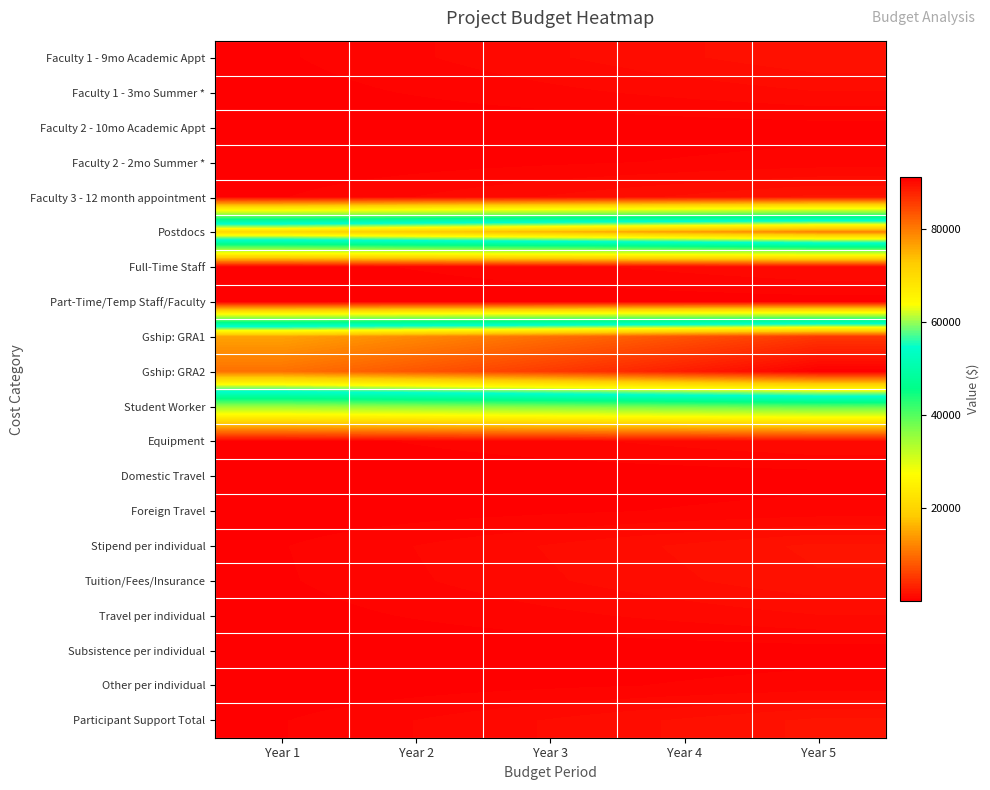

At how many categories does at least one series exceed 21394?

5